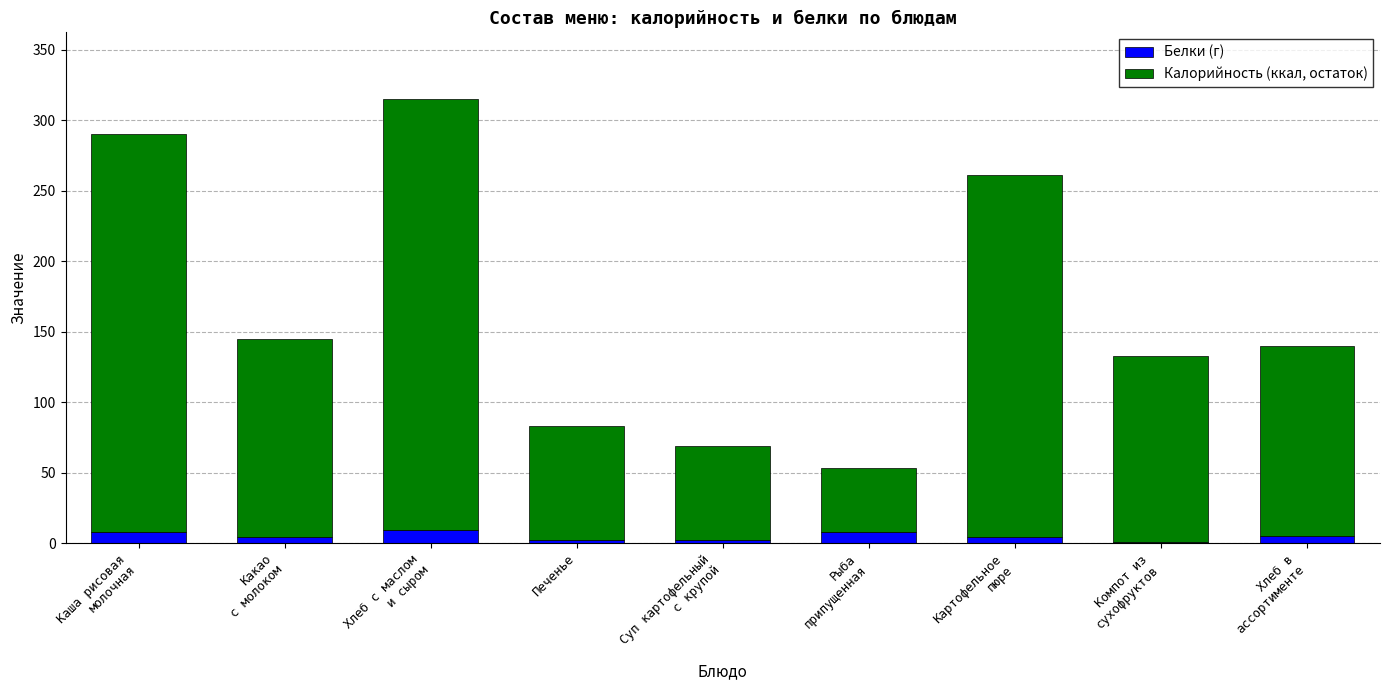

What is the maximum value for Белки (г)?

9